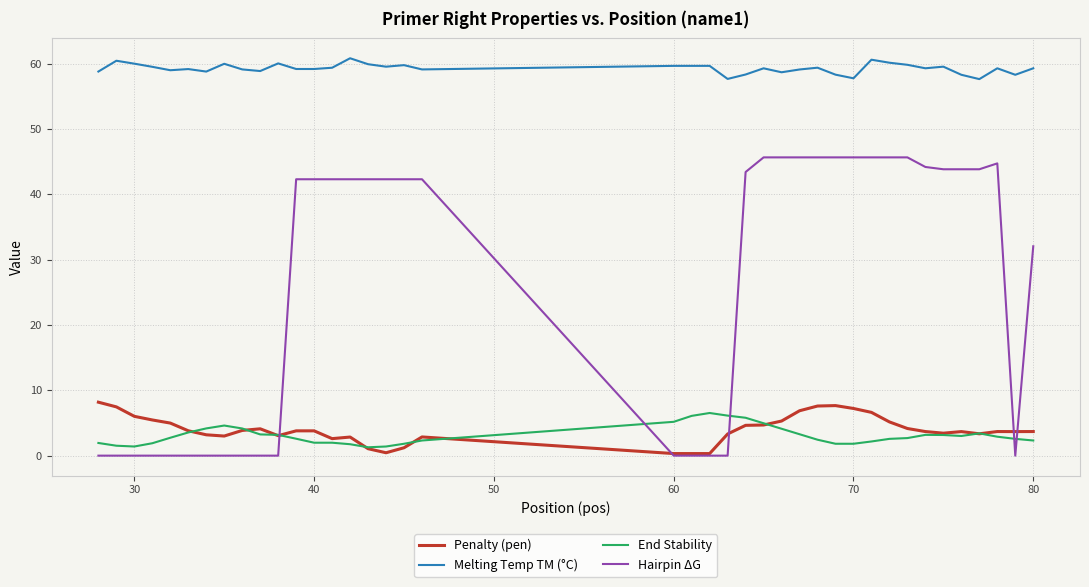

What is the highest value of the End Stability series?

6.5